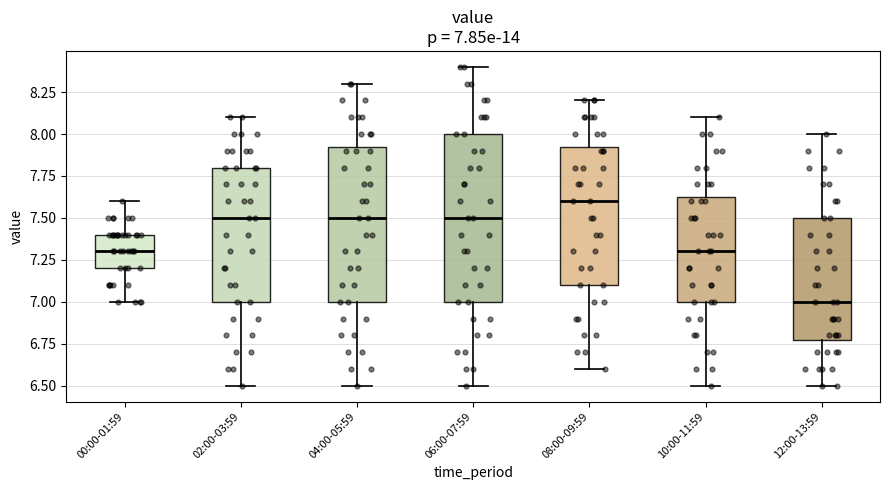

Which box is the tallest, from its lower edge to its upper edge?

06:00-07:59